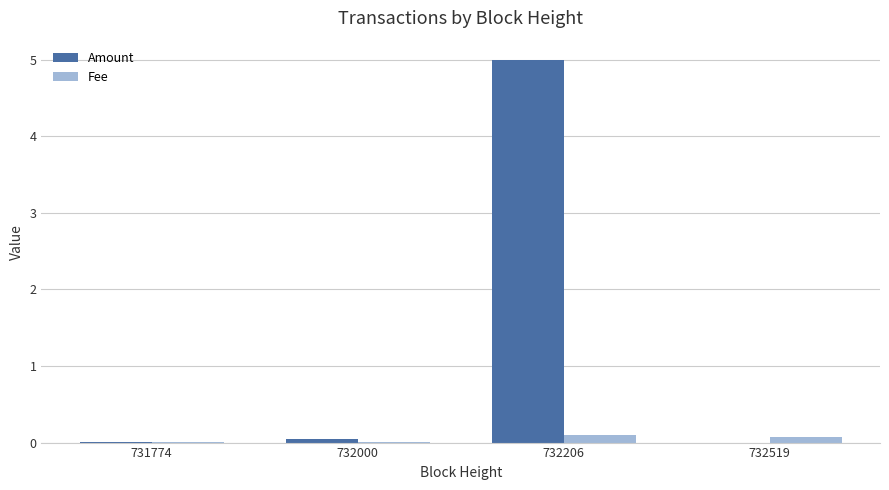

The Amount series shows 5.0 at 732206. True or false?

True